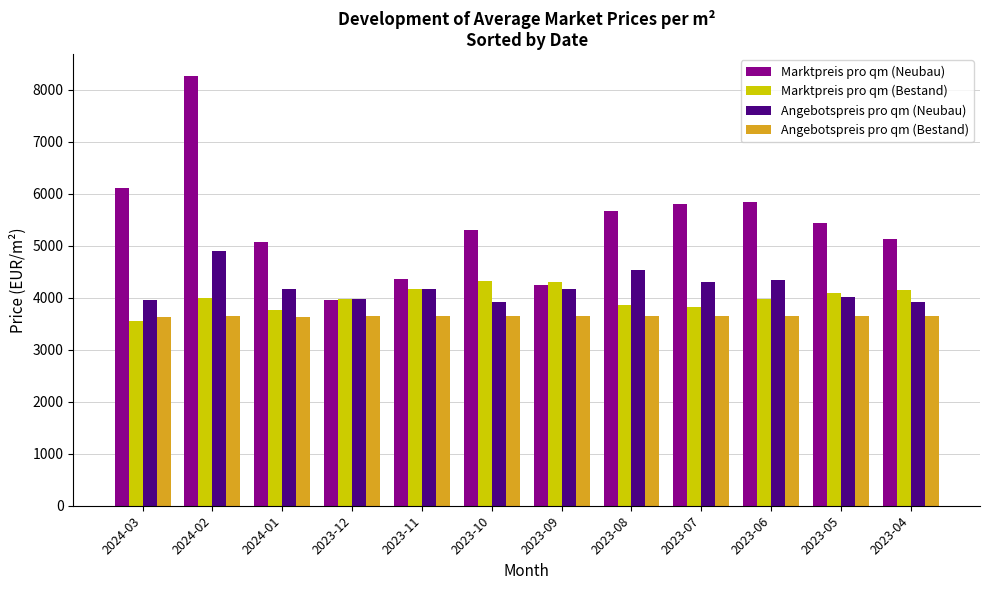

Which series has the widest spread of values?

Marktpreis pro qm (Neubau)